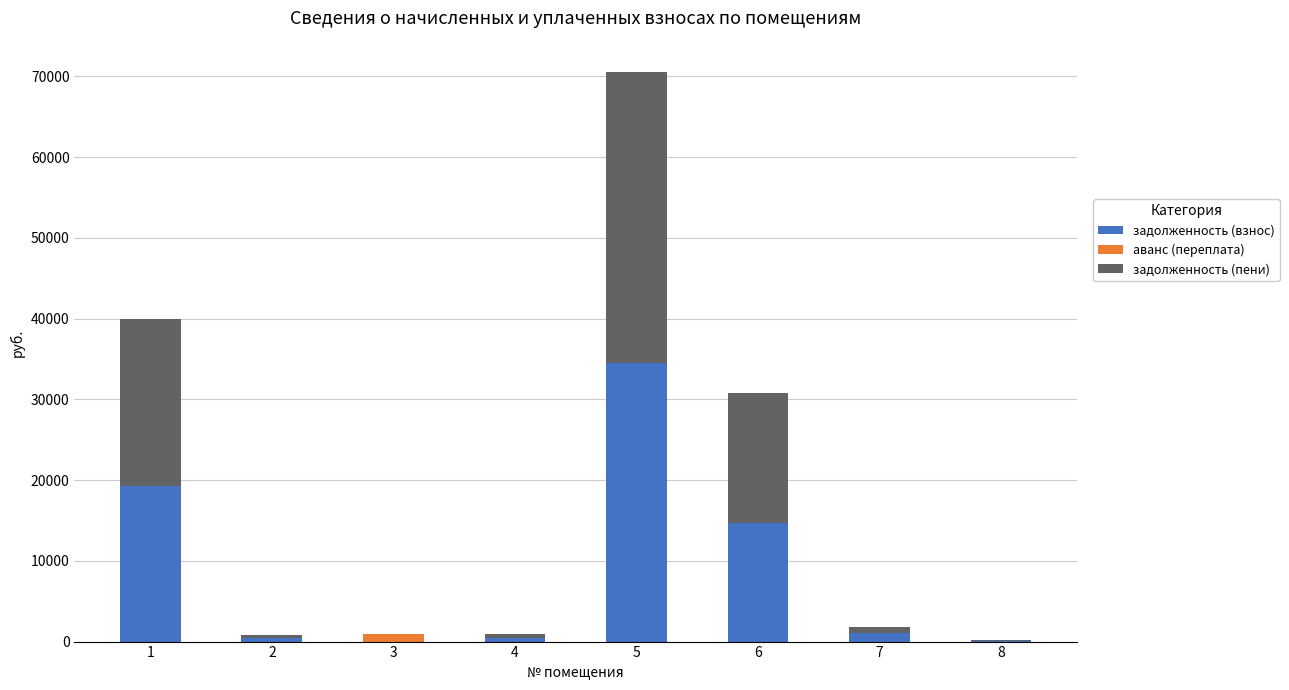

Are the bars horizontal?

No